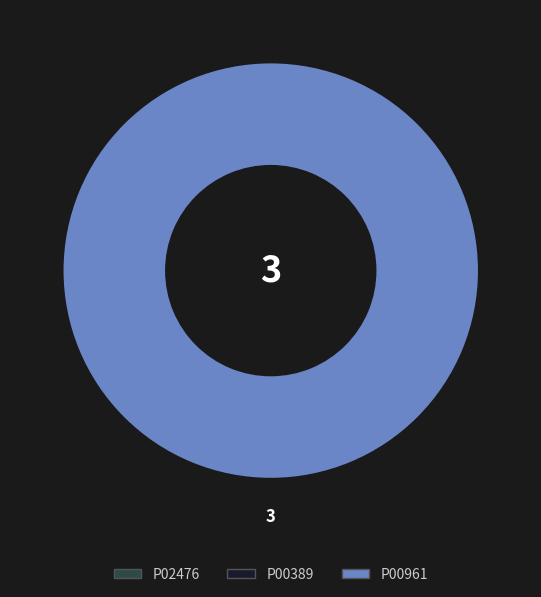

Does any single category account for the majority?

Yes